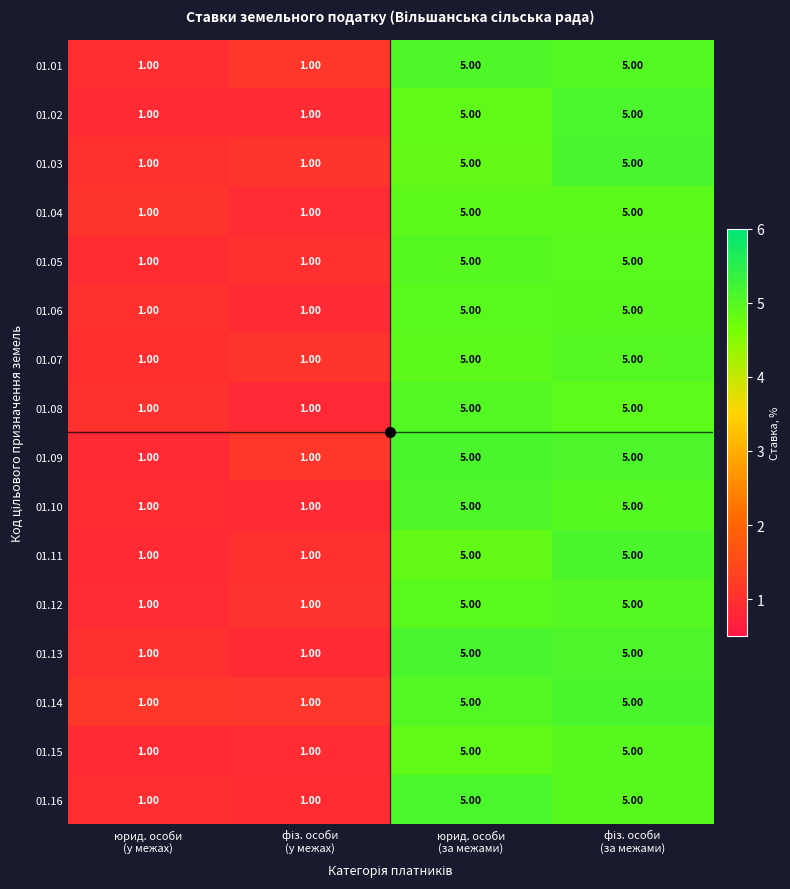

What is the sum of all 01.10 values?

12